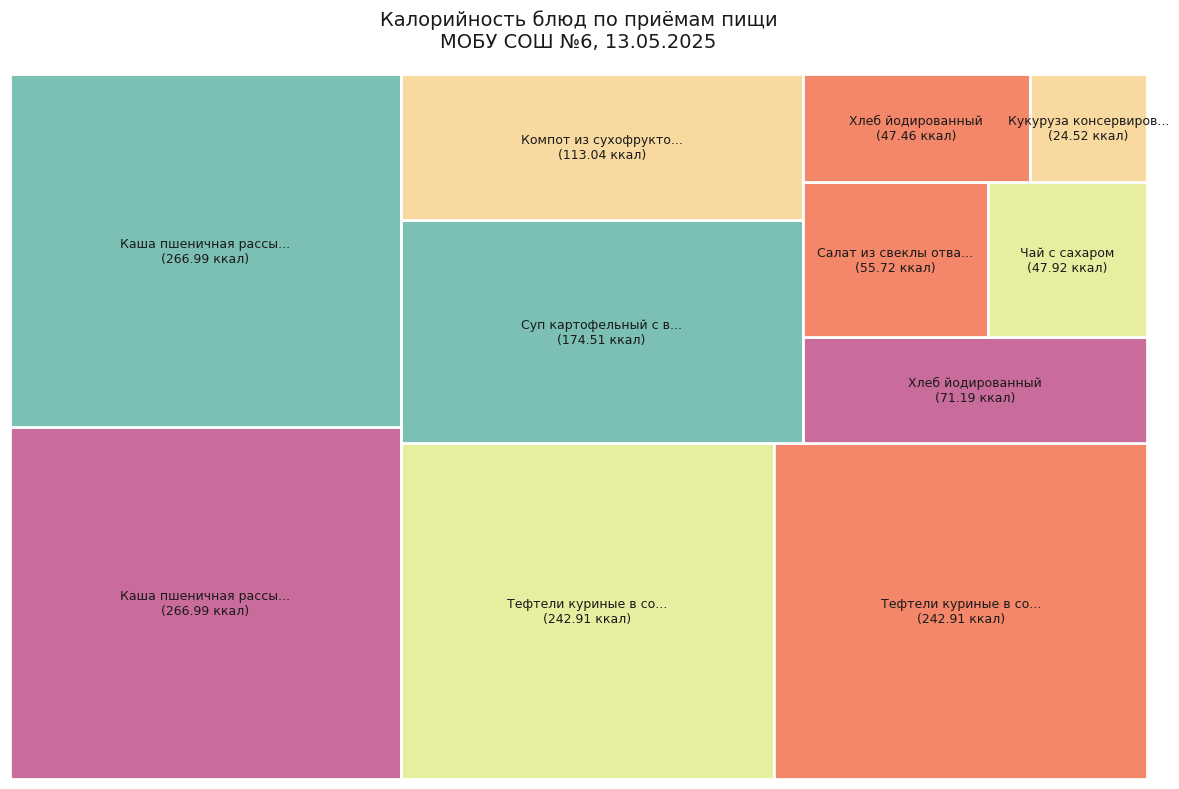

What percentage is the Хлеб йодированный (Обед) slice, to the nearest percent?

3%